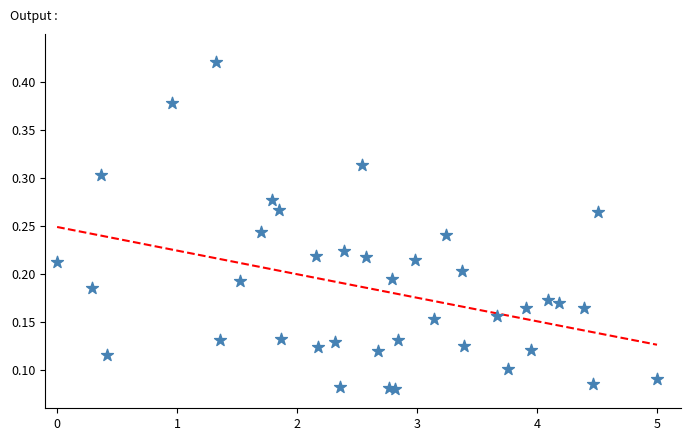

What is the range of X values (max minus min)?

5.0